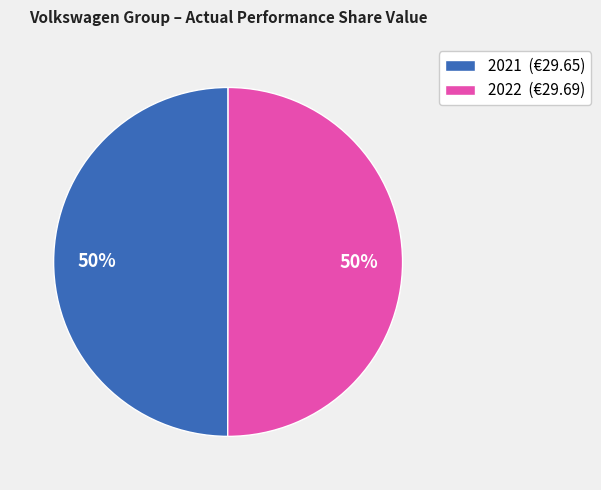

Is the sum of 2021 (€29.65) and 2022 (€29.69) greater than half?

Yes